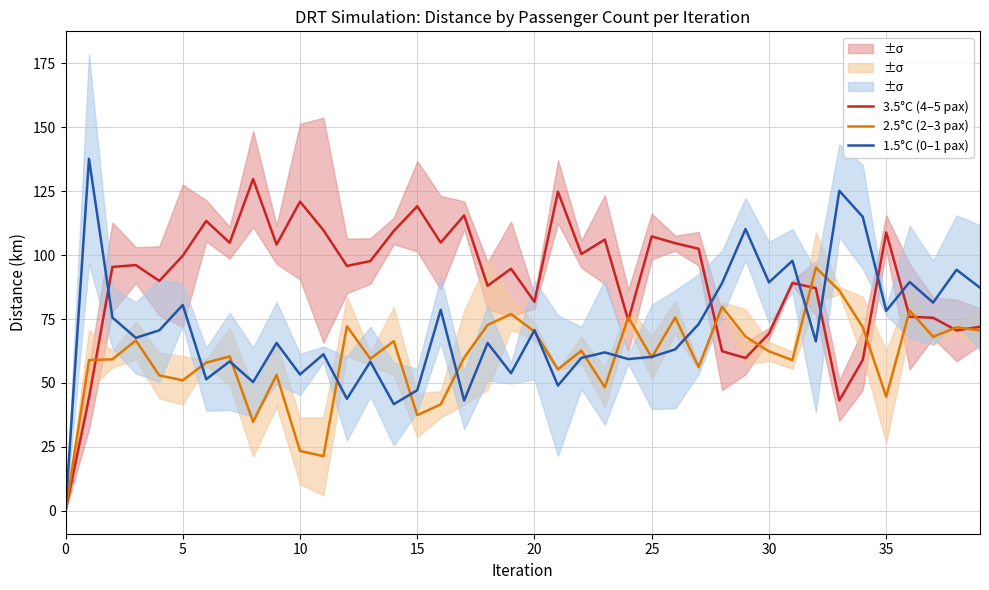

How many series are shown in this chart?

3